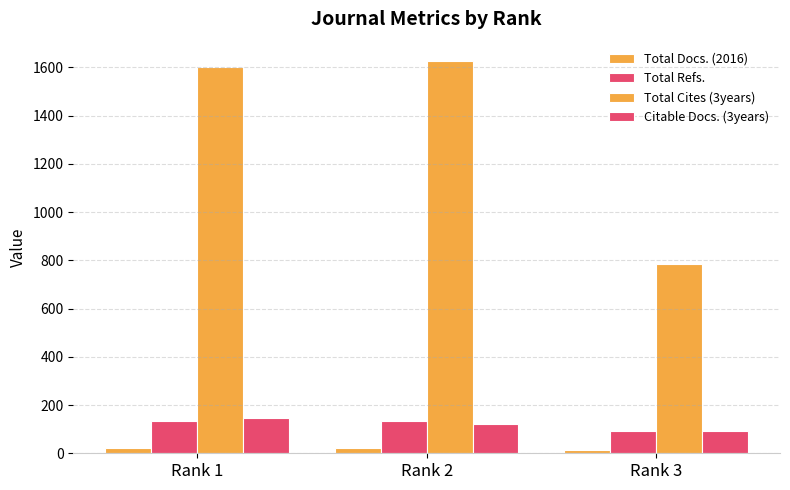

True or false: Total Refs. has a value of 91 at Rank 3.

True